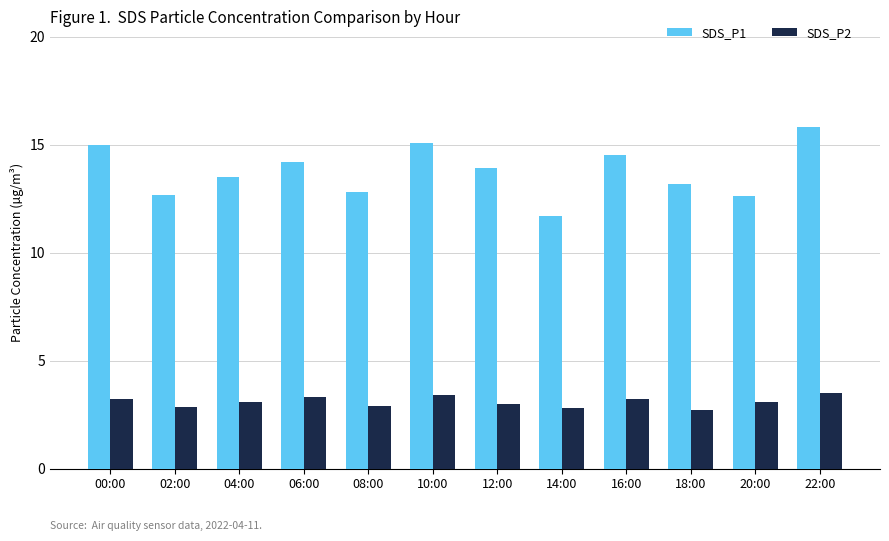

Which series has the widest spread of values?

SDS_P1